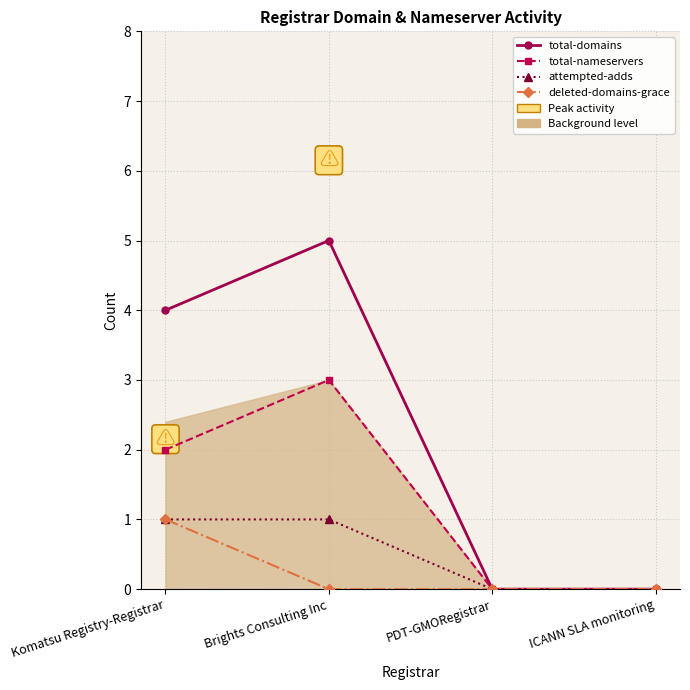

Which series has the widest spread of values?

total-domains